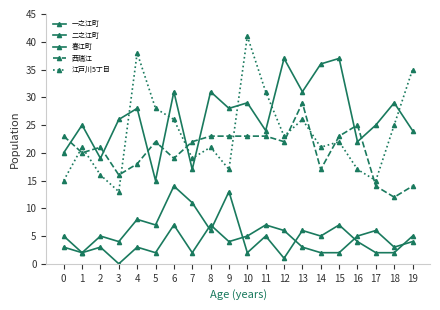

How many lines are shown in the chart?

5